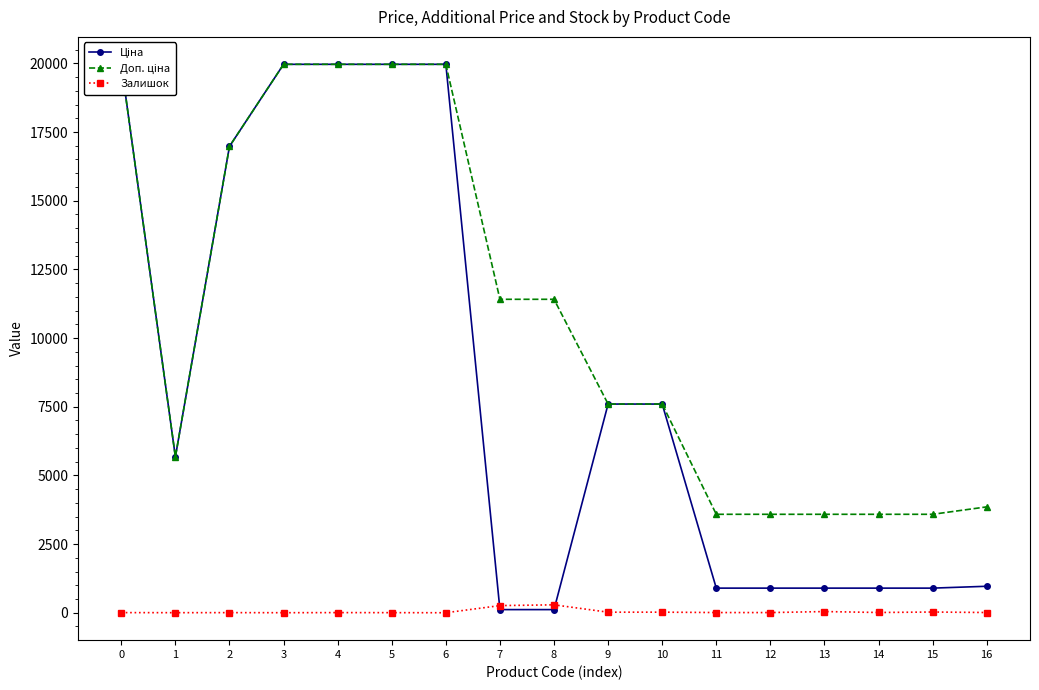

How many data points in Залишок are less than 7?

8